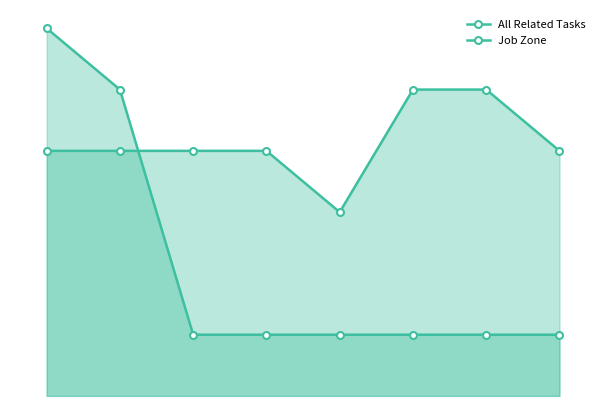

What is the average value of the All Related Tasks series?

2